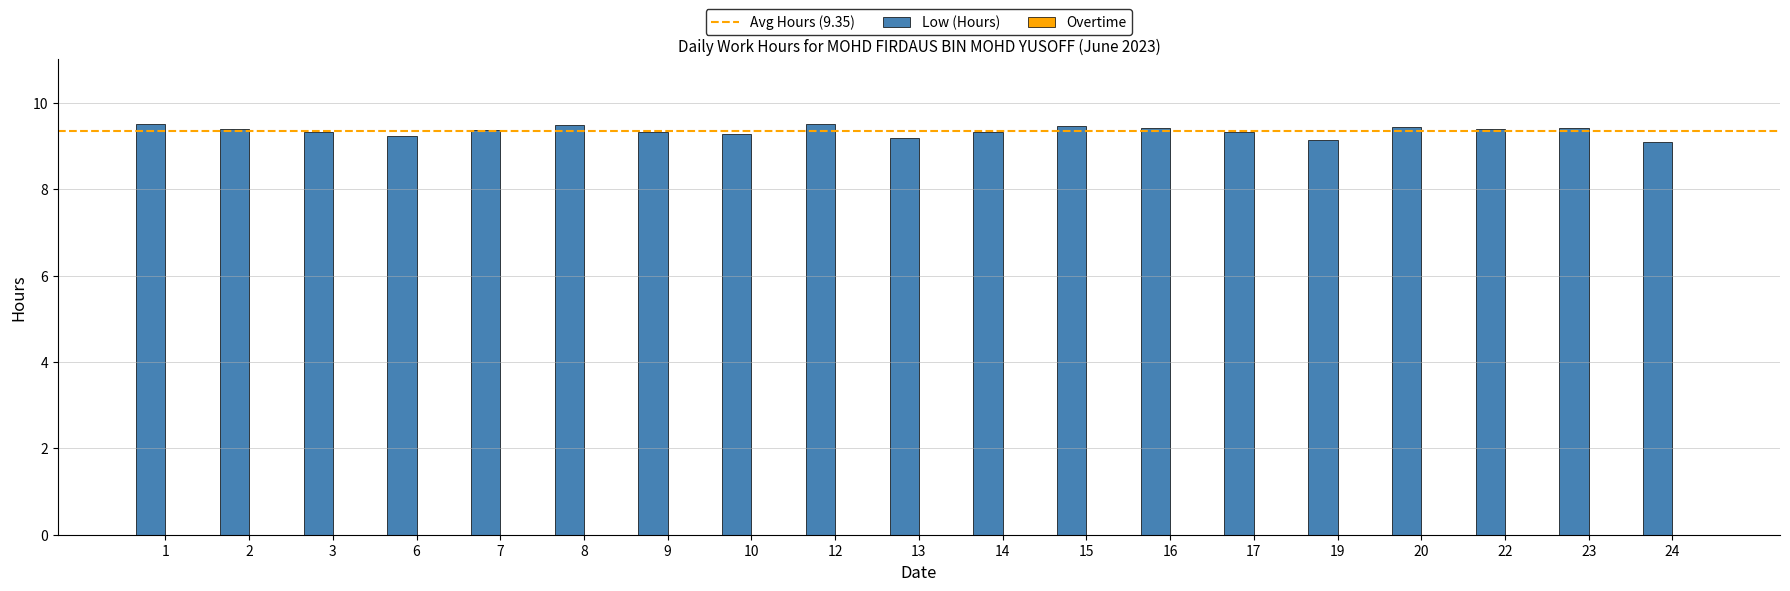

Is it true that the value at 23 is 3.3?

False